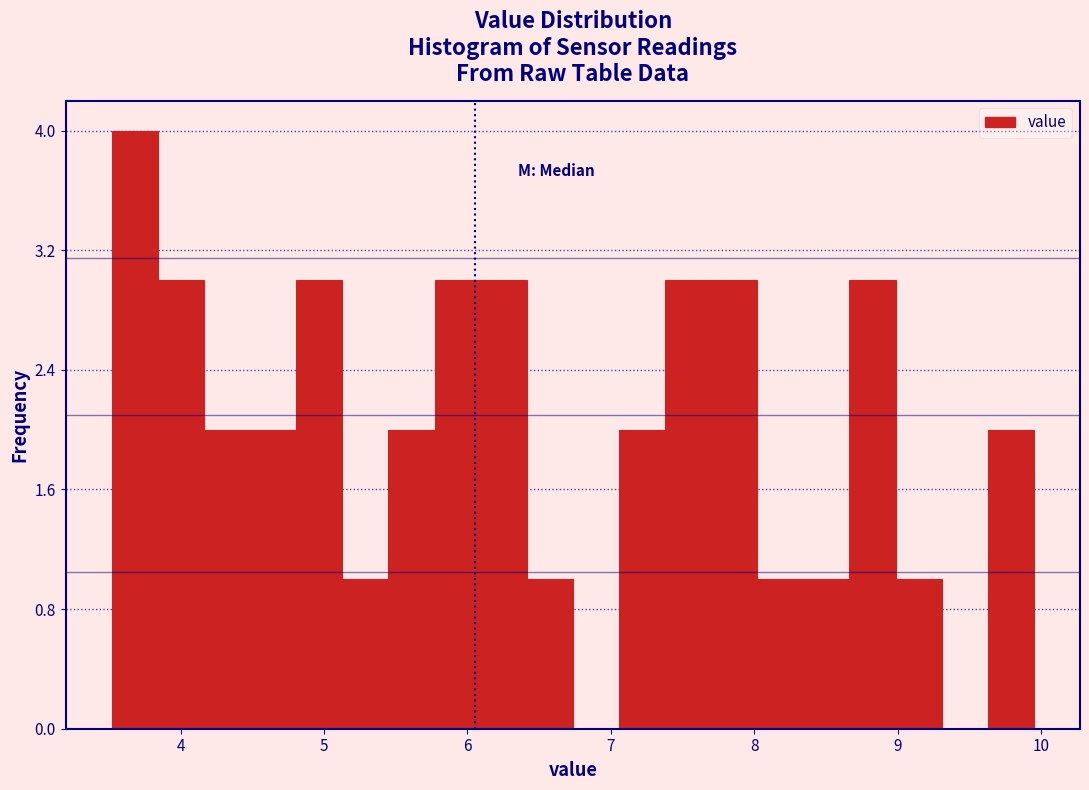

Around what value on the x-axis is the tallest bar? Give the approximate position of its centre, as read against the axis.

3.7